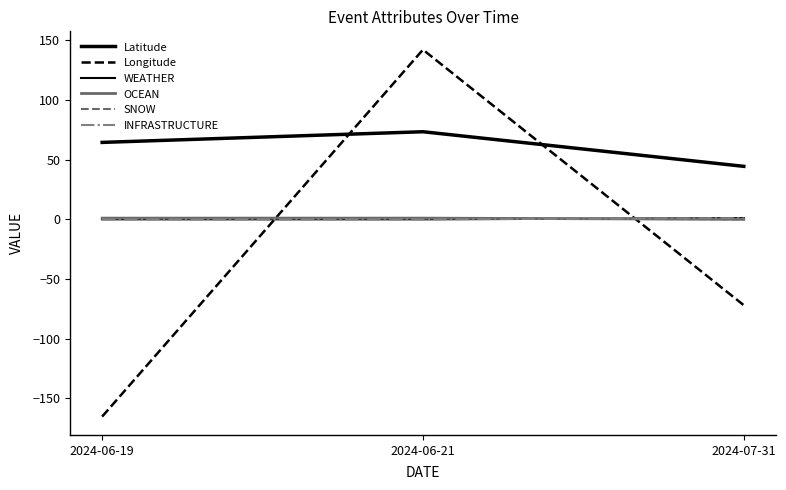

Is it true that WEATHER equals 0.6 at 2024-06-19?

False